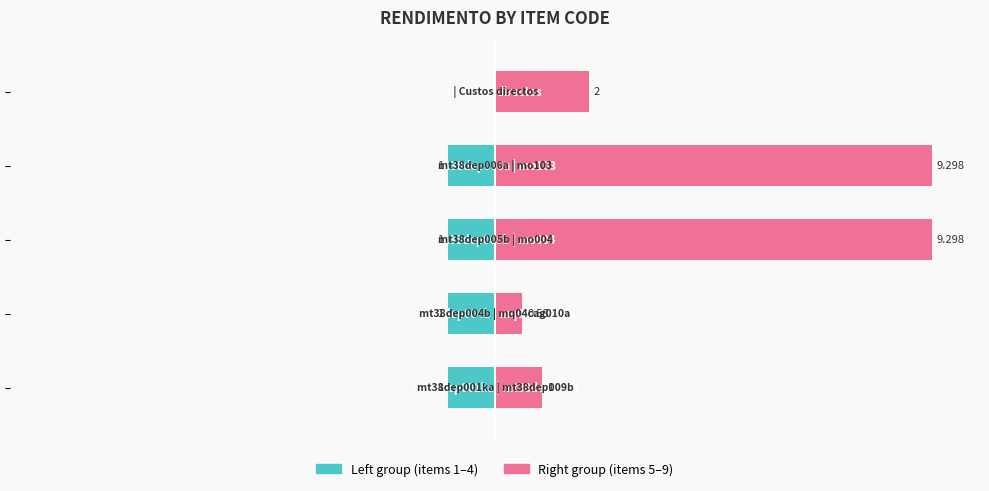

Rank the series by their average value, from highest to lowest.

Rend. (right group), Rend. (left group)